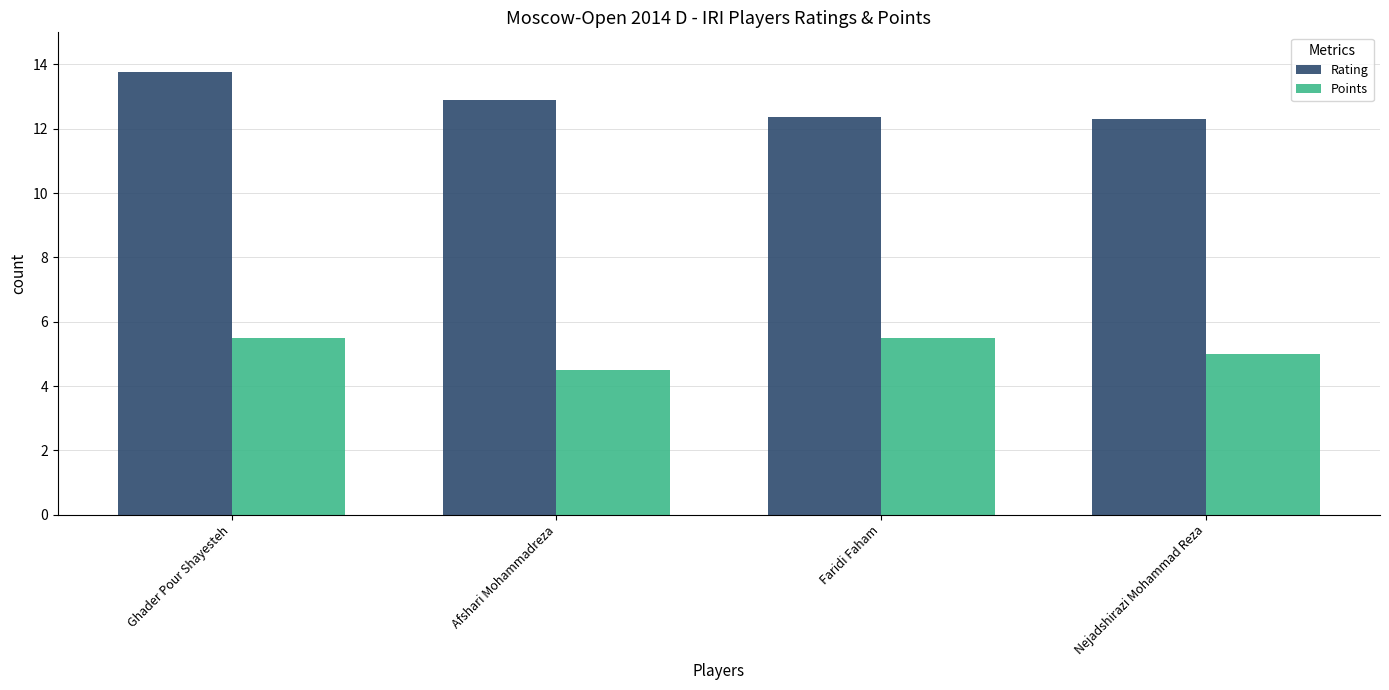

At which category is the sum across all series the highest?

Ghader Pour Shayesteh